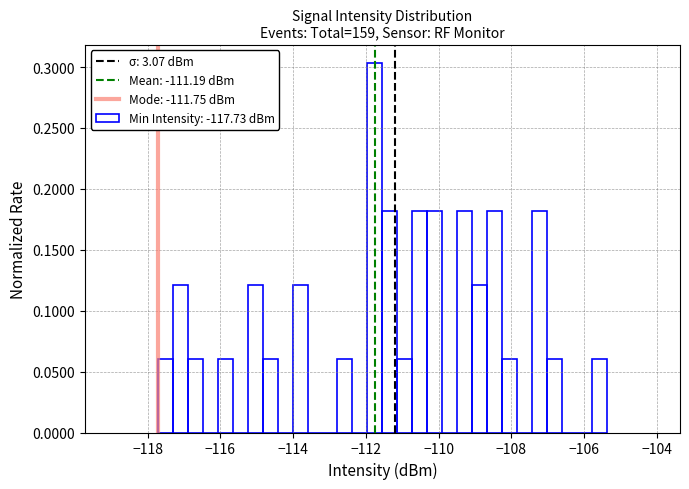

Around what value on the x-axis is the tallest bar? Give the approximate position of its centre, as read against the axis.

-111.8